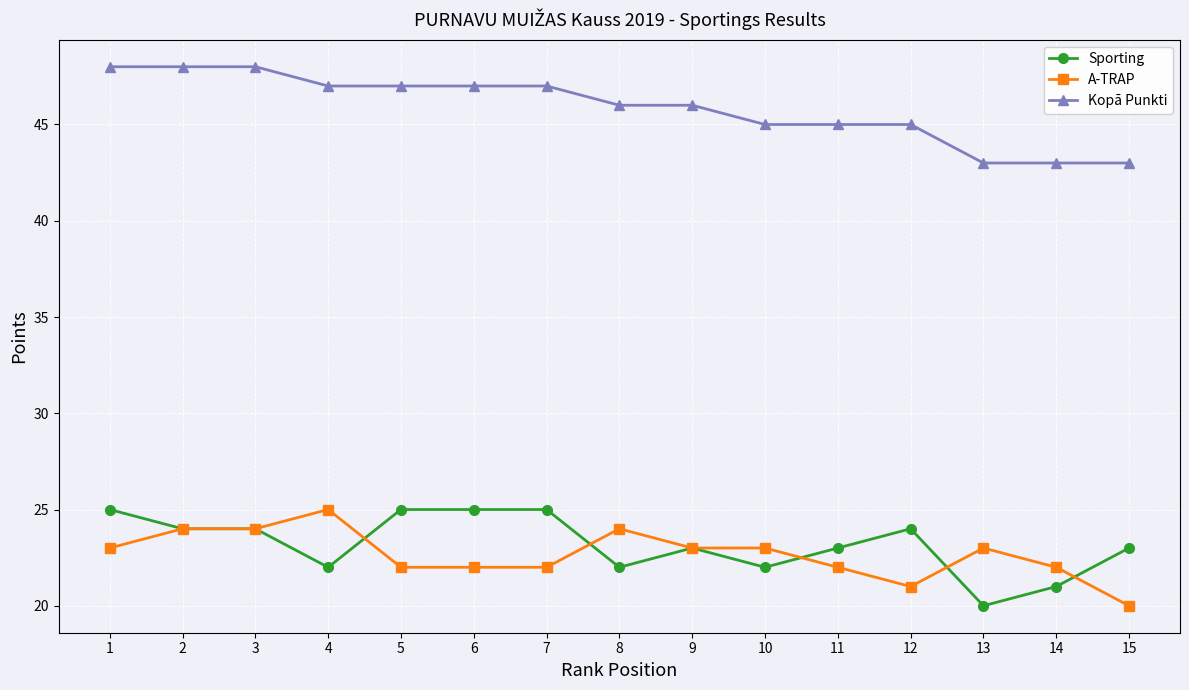

Rank the series at 10 from lowest to highest value.

Sporting, A-TRAP, Kopā Punkti